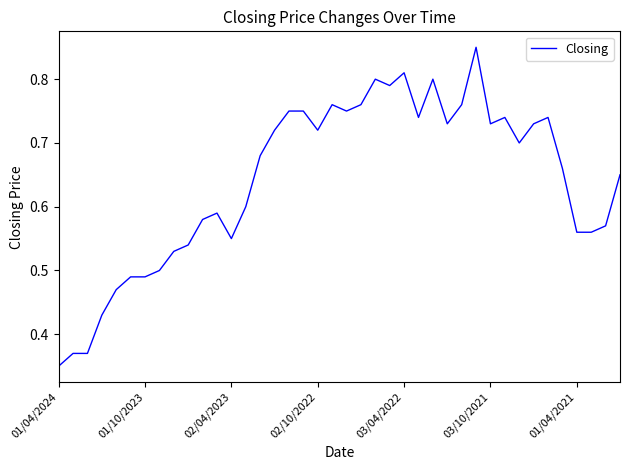

At which label is the value closest to 0?

01/04/2024